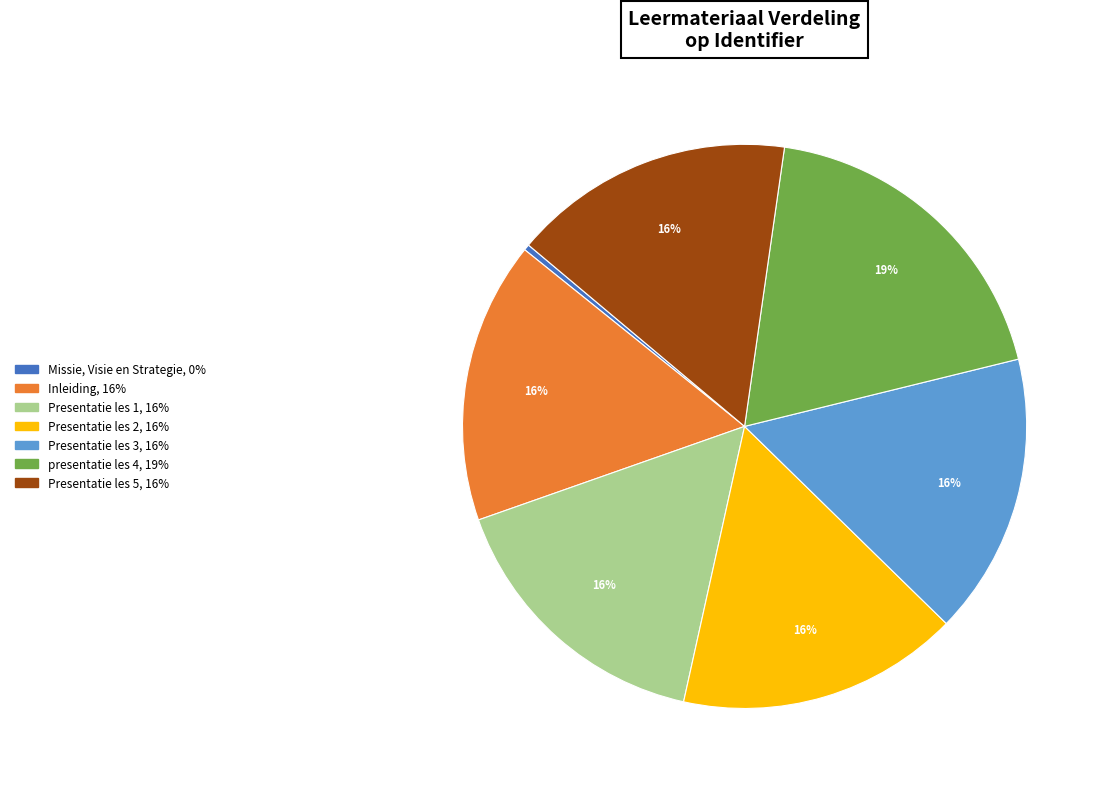

Which has a higher value, Inleiding or Missie, Visie en Strategie?

Inleiding